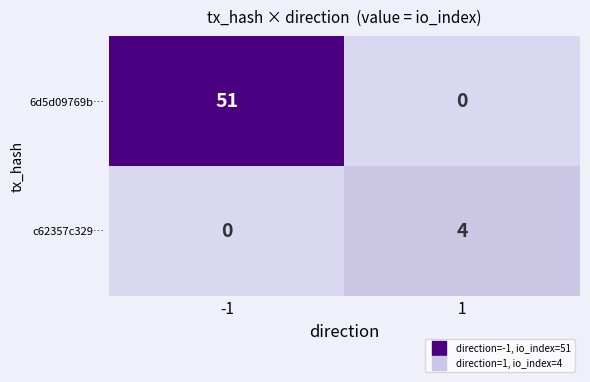

What is the difference between the highest and lowest values at 1?

4